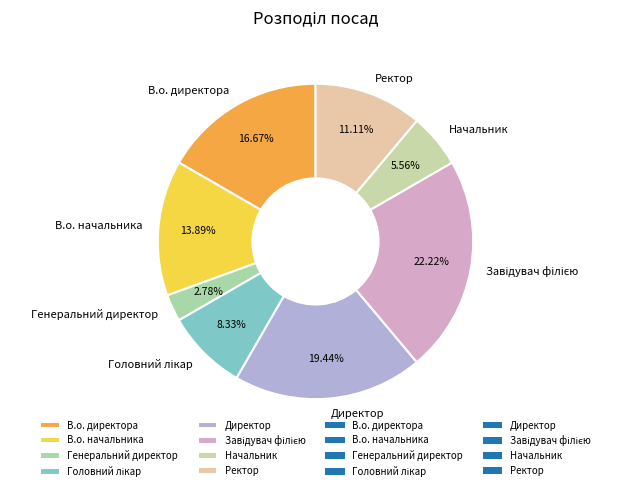

Is there a majority slice in this chart?

No